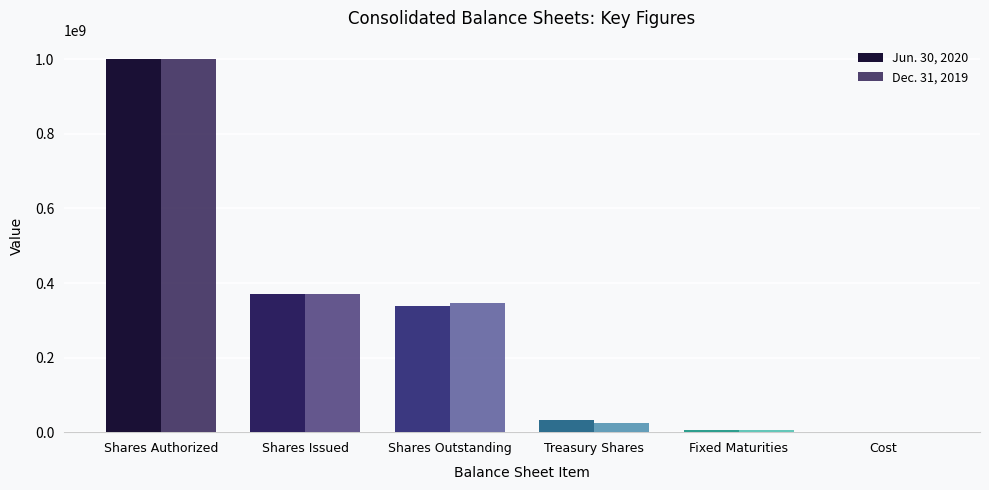

At which category is the sum across all series the highest?

Shares Authorized